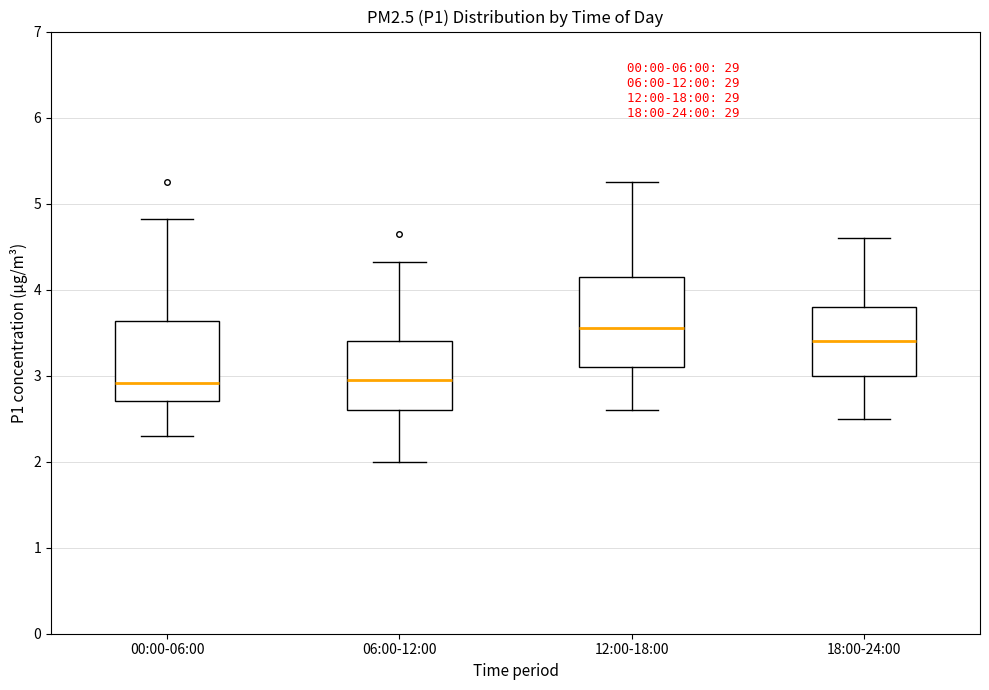

Where is the upper edge of the box for 18:00-24:00 on the y-axis? The values are not printed on the chart, so give them approximately, as read against the axis.

3.8